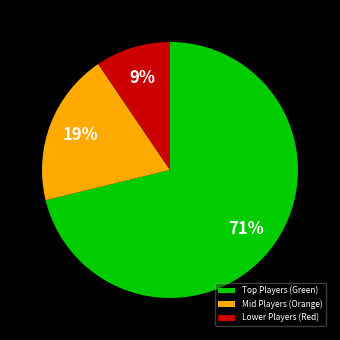

Rank the categories by value from highest to lowest.

Top Players (Green), Mid Players (Orange), Lower Players (Red)